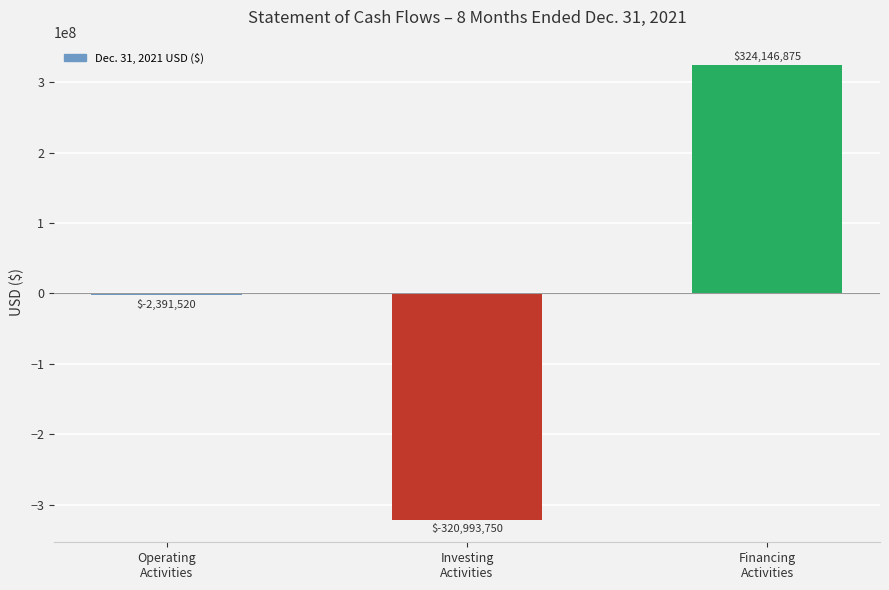

What is the change in value from Operating
Activities to Financing
Activities?

+326538395